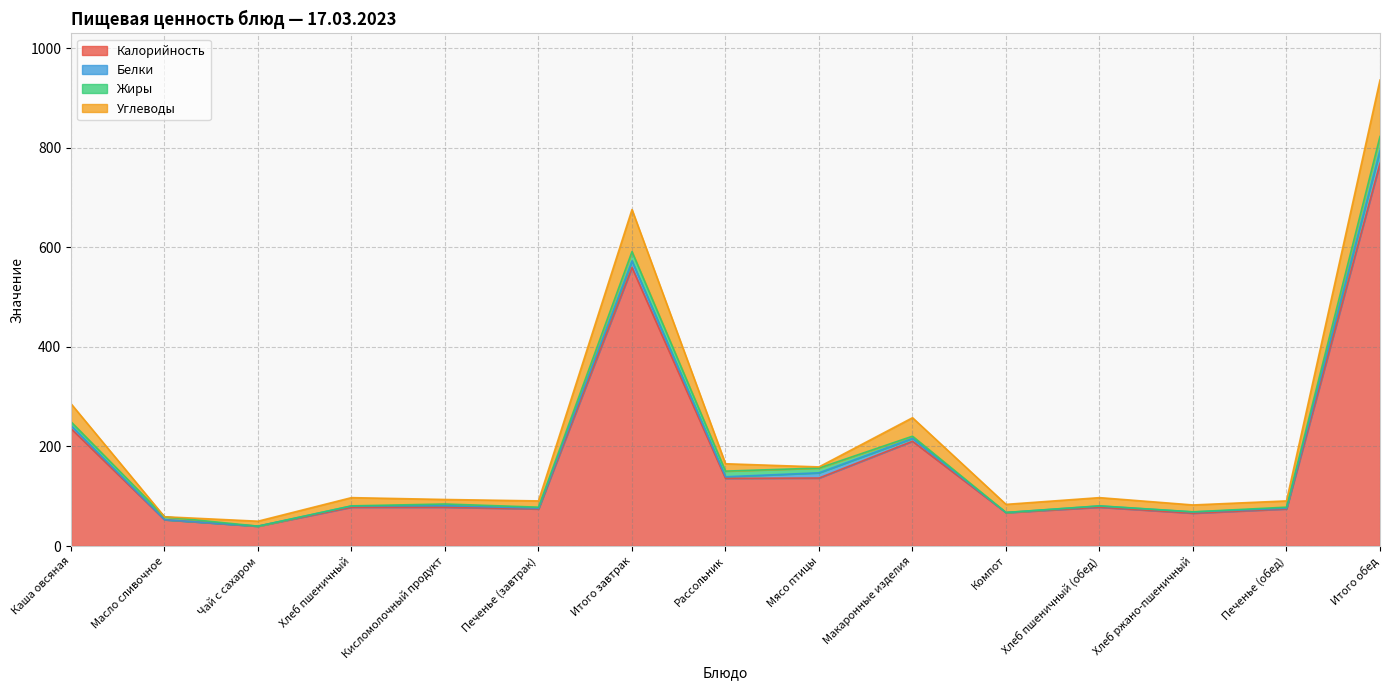

What are all the series names shown in the legend?

Калорийность, Белки, Жиры, Углеводы